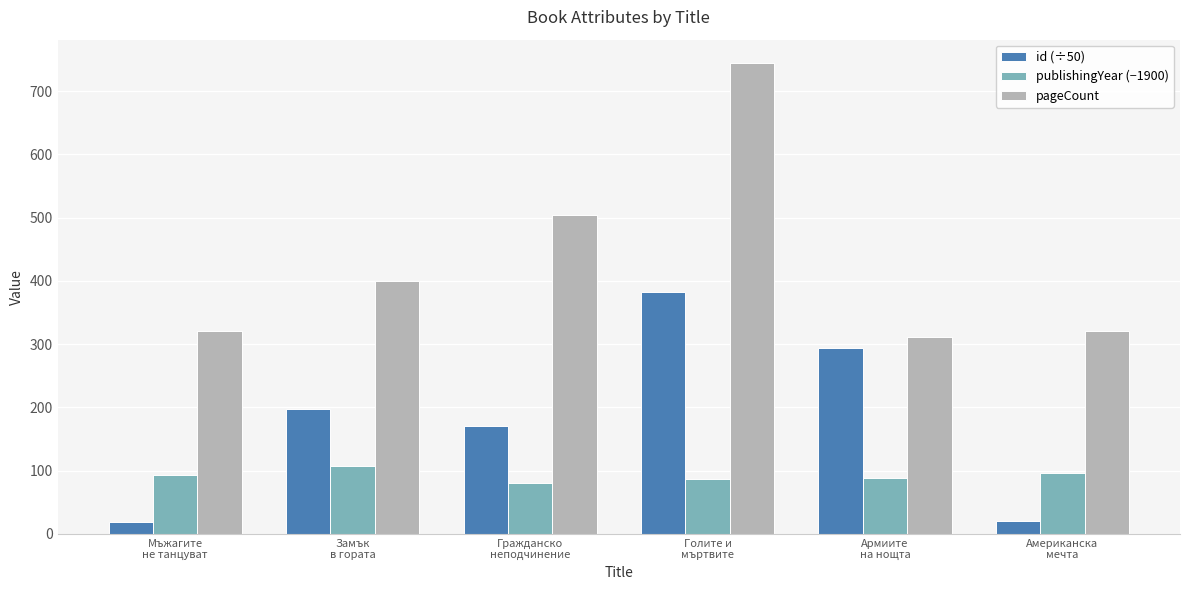

At which label does id (÷50) first exceed 197?

Замък
в гората